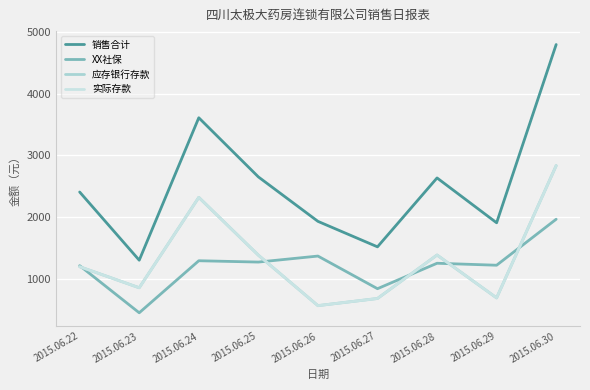

Is it true that 销售合计 equals 918.1 at 2015.06.26?

False